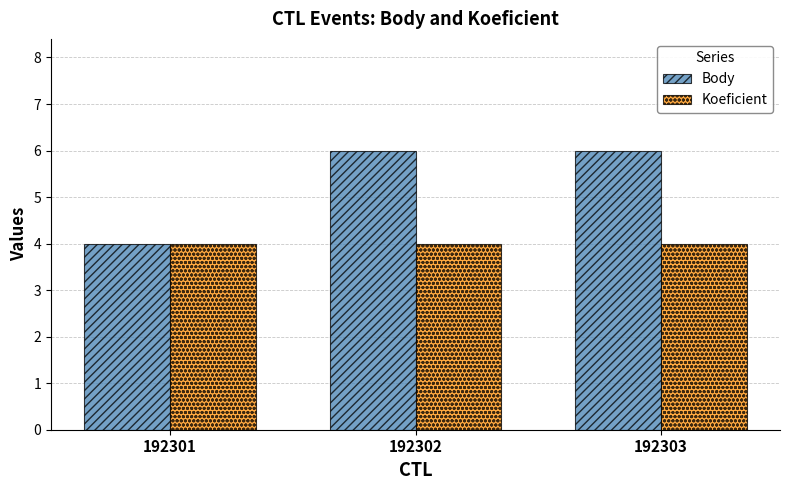

Which series has the largest total across all categories?

Body